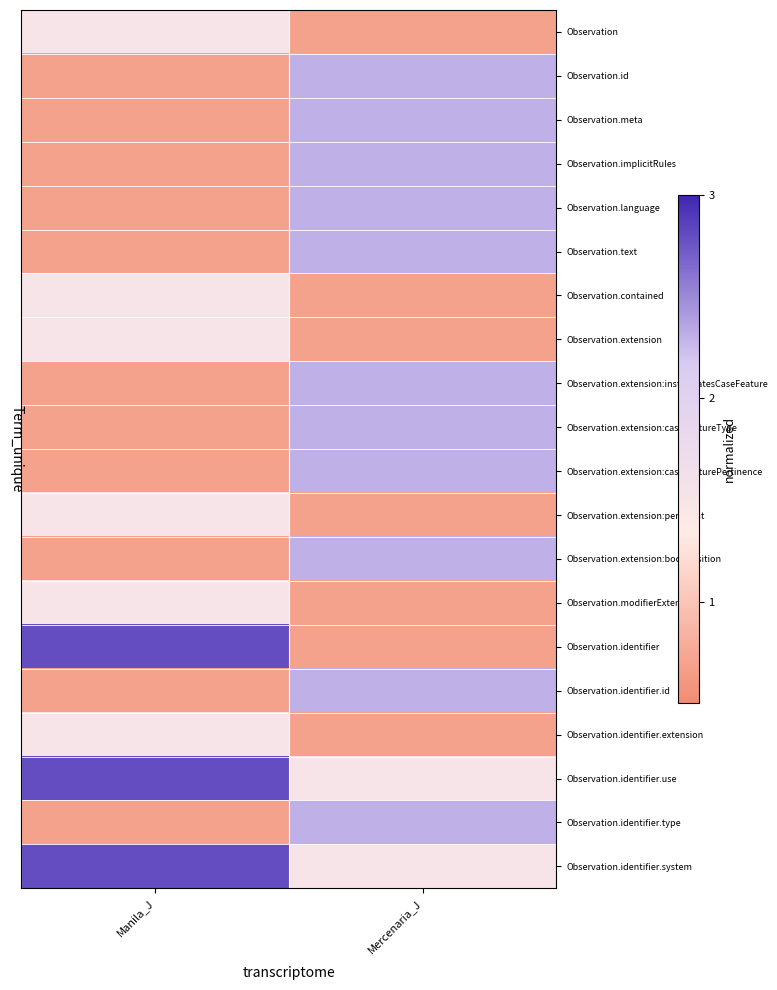

At how many categories does at least one series exceed 0?

2